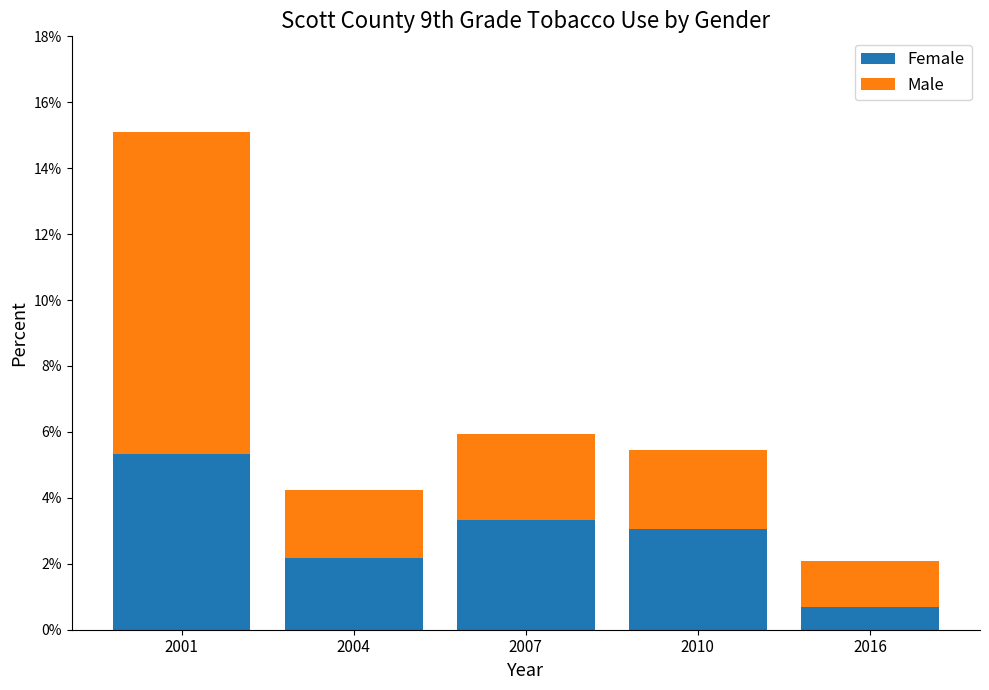

Are the bars grouped side by side (vs. stacked)?

No